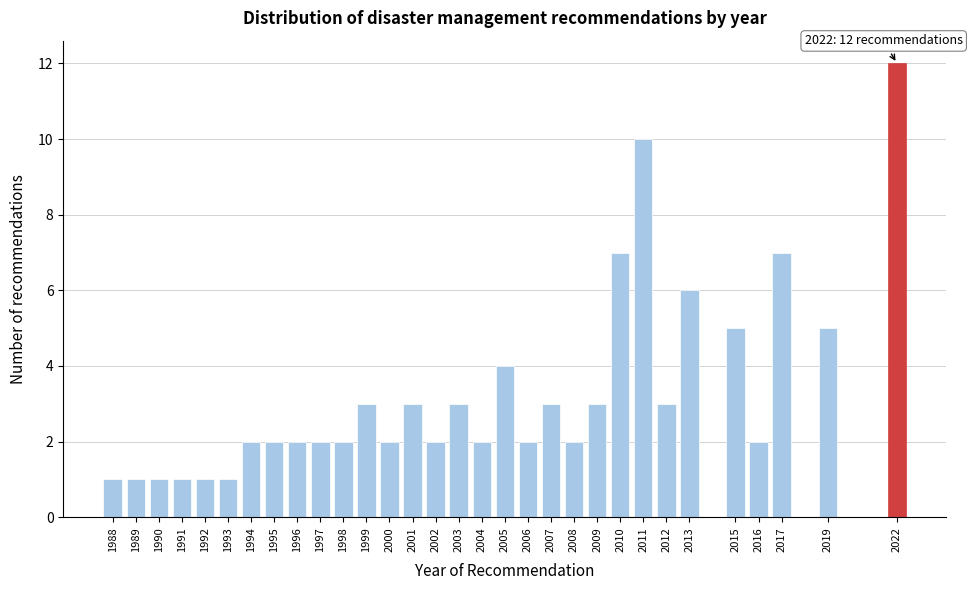

What is the sum of the values at 1989 and 1999?

4